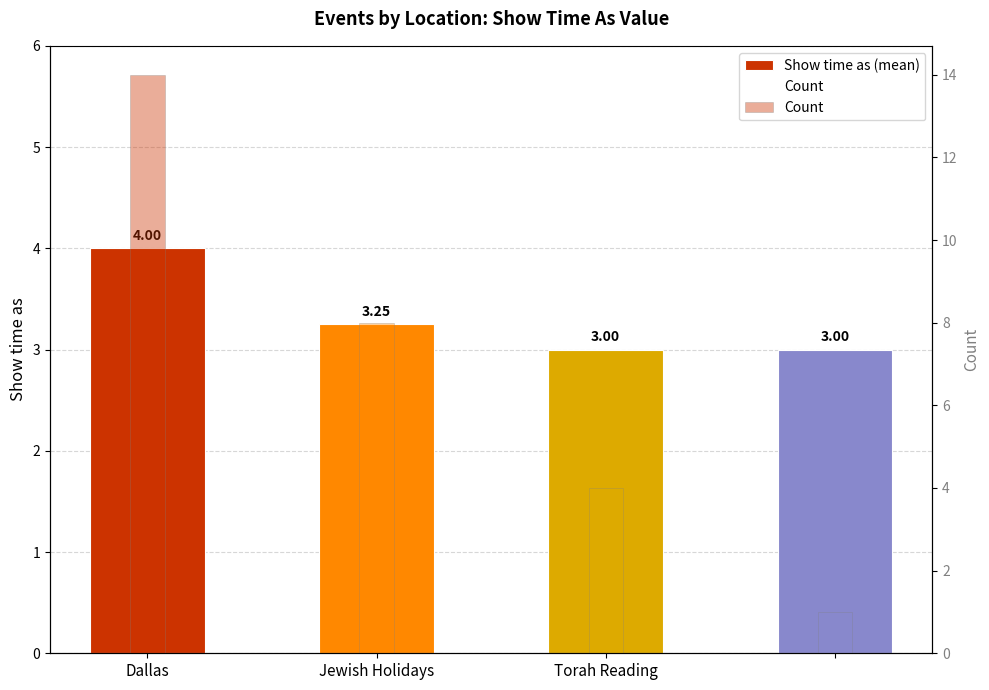

Where is Count nearest to the value 7?

Jewish Holidays